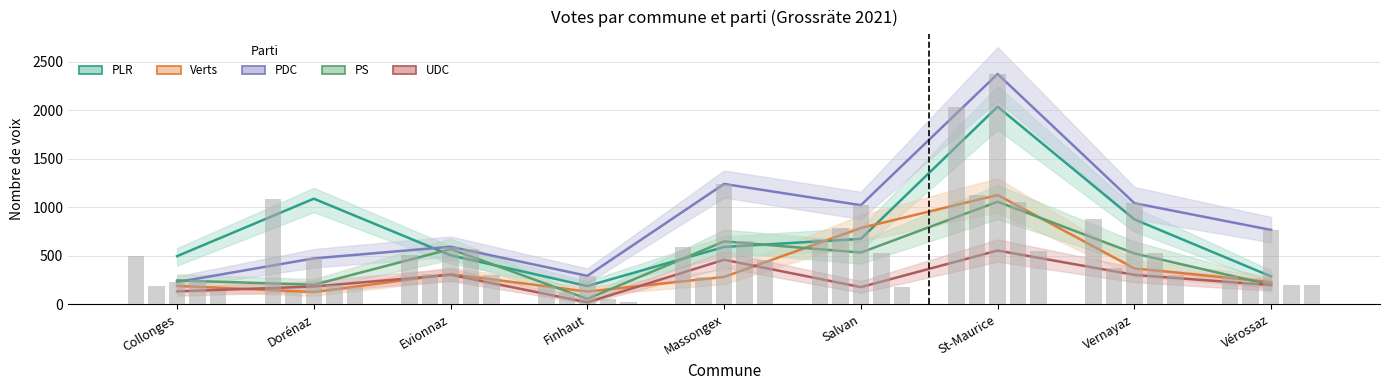

What is the difference between the second highest and minimum values in the Verts series?

660